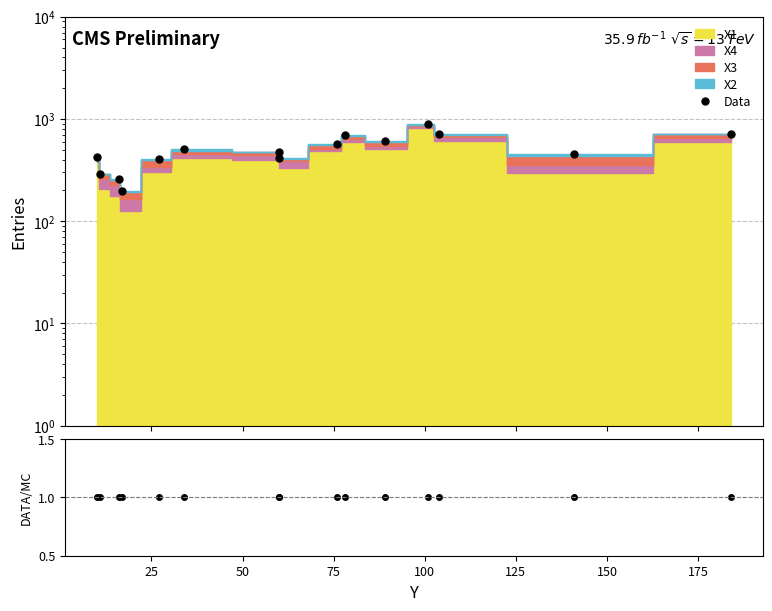

How many data points in Data are above 477?

7